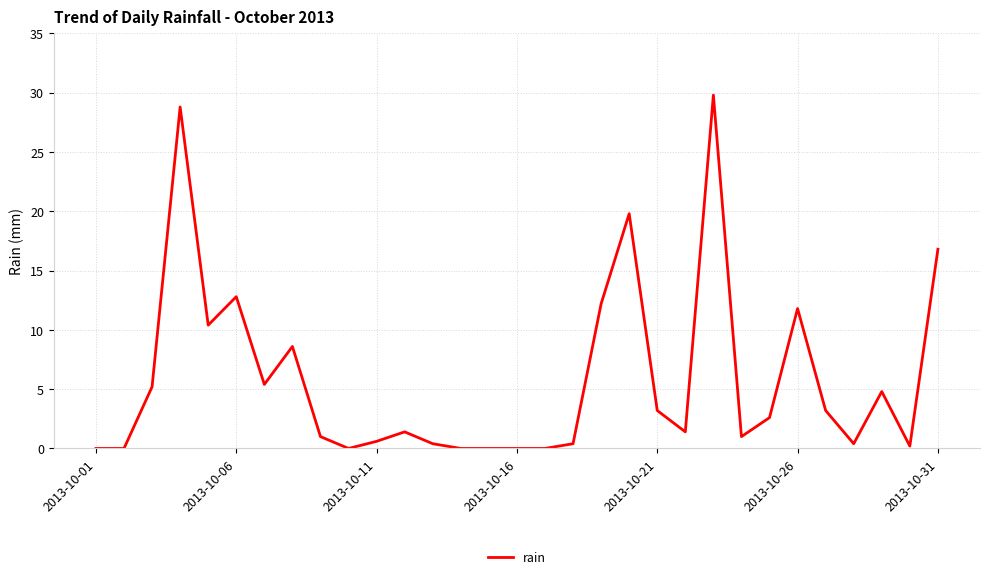

What is the greatest value displayed?

29.8